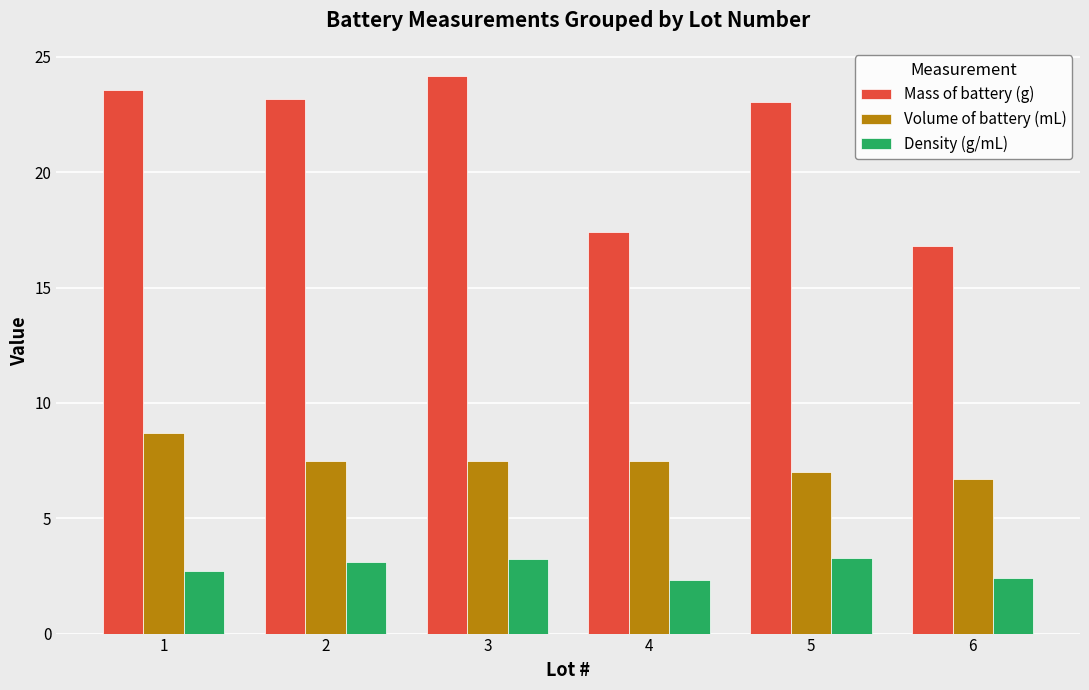

What is the spread (max minus min) of values at 1?

20.8